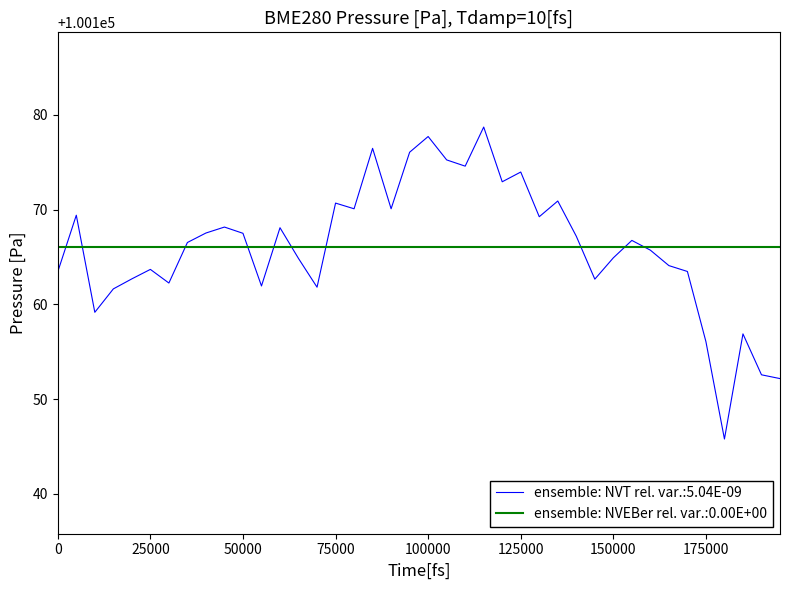

What is the maximum value shown in the chart?

100178.7